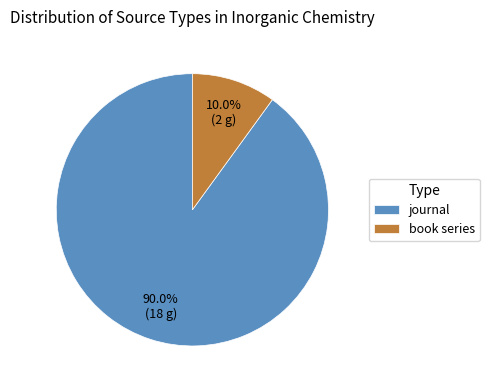

True or false: journal accounts for 84% of the total.

False